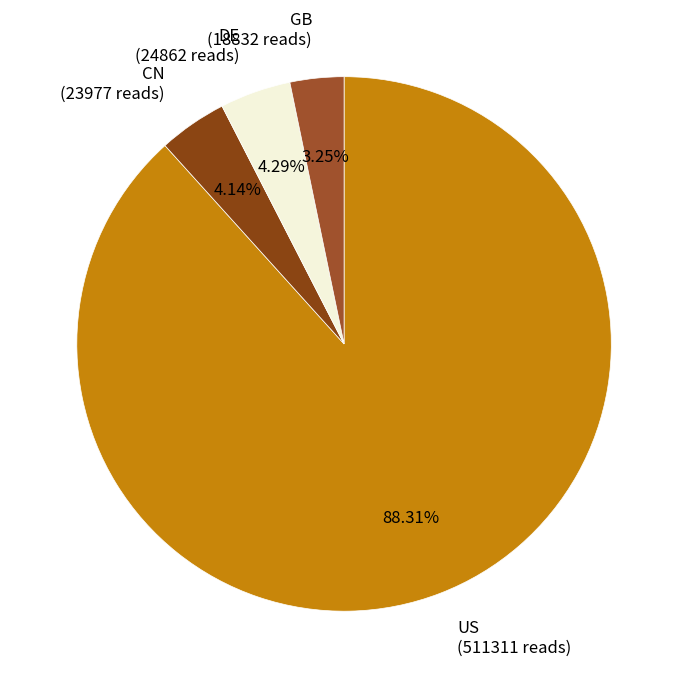

To the nearest percent, what percentage of the pie is CN?

4%